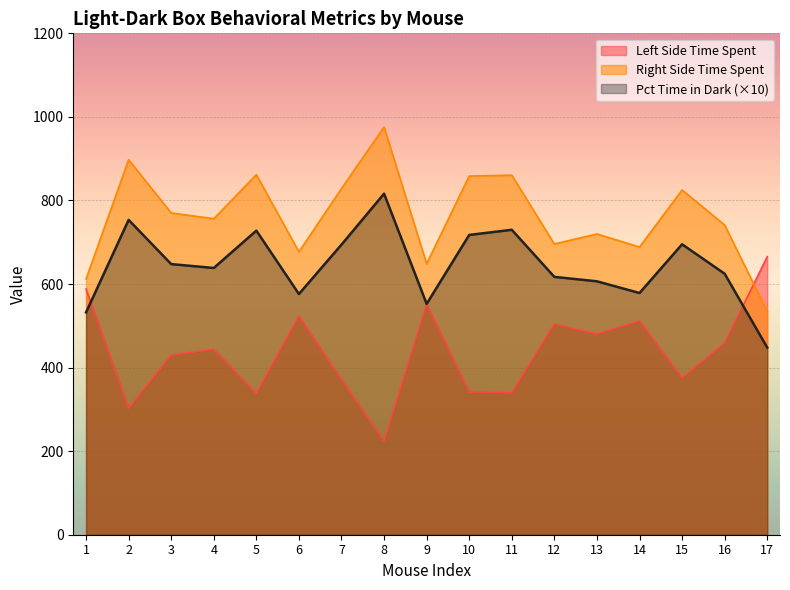

Does the chart display data point markers on the line(s)?

No